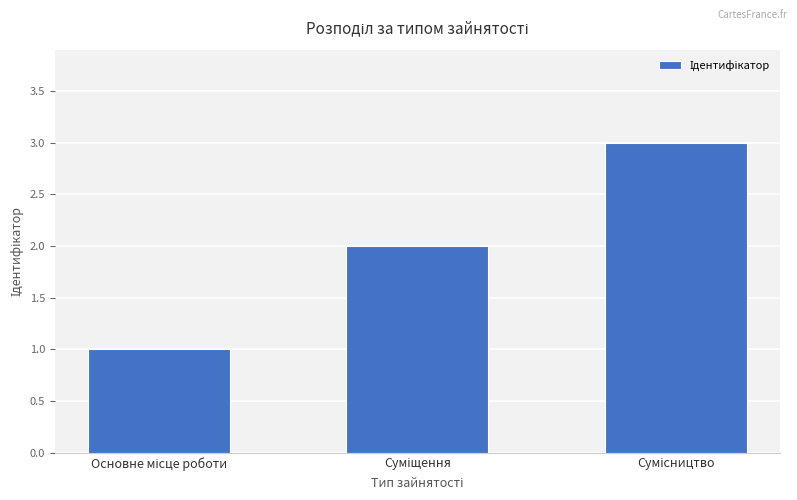

What is the maximum value shown in the chart?

3